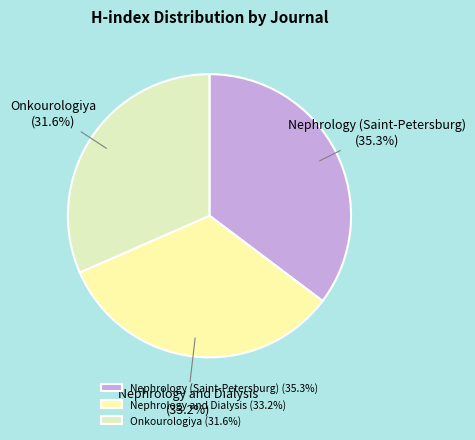

Which category has the biggest portion of the pie?

Nephrology (Saint-Petersburg)